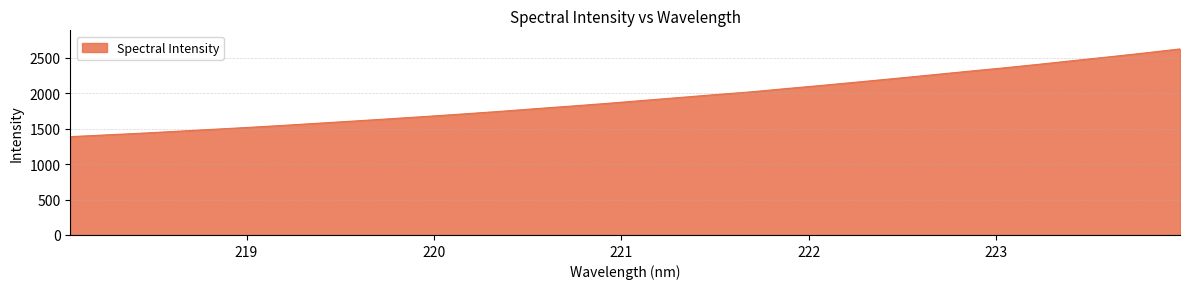

What is the greatest value displayed?

2627.2